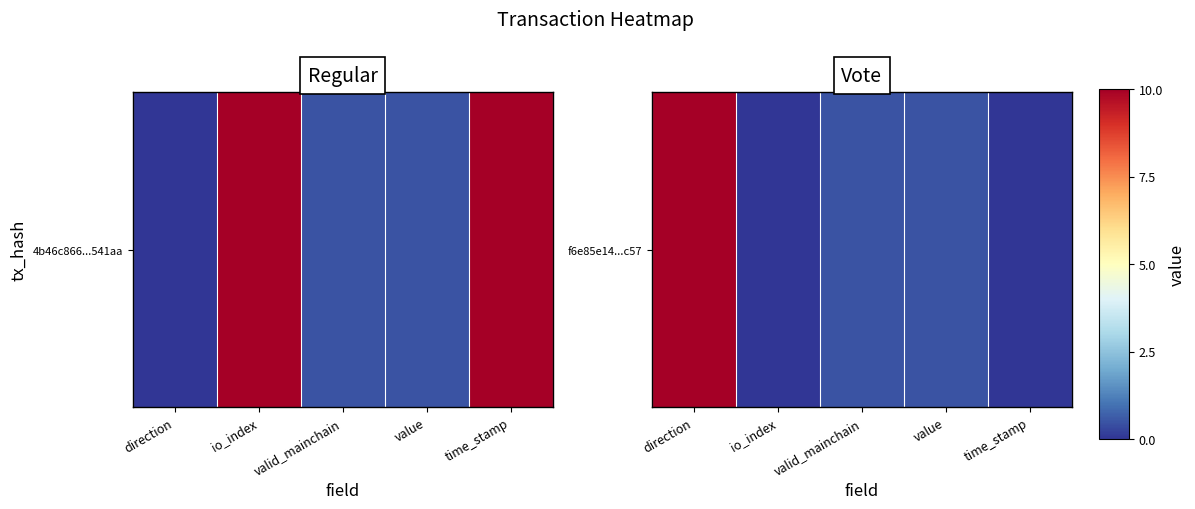

Reading right to left, transcribe all the data shown in this chart.

0.0	0.5	0.5	0.0	10.0